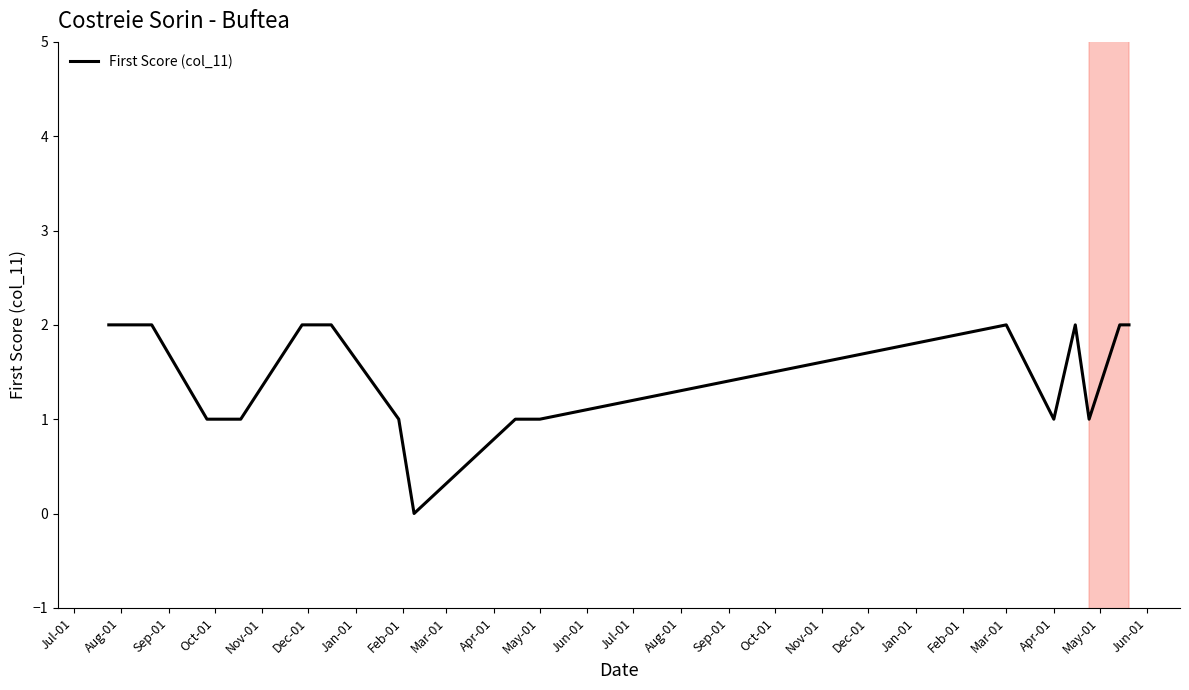

What is the difference between the second highest and second lowest values?

1